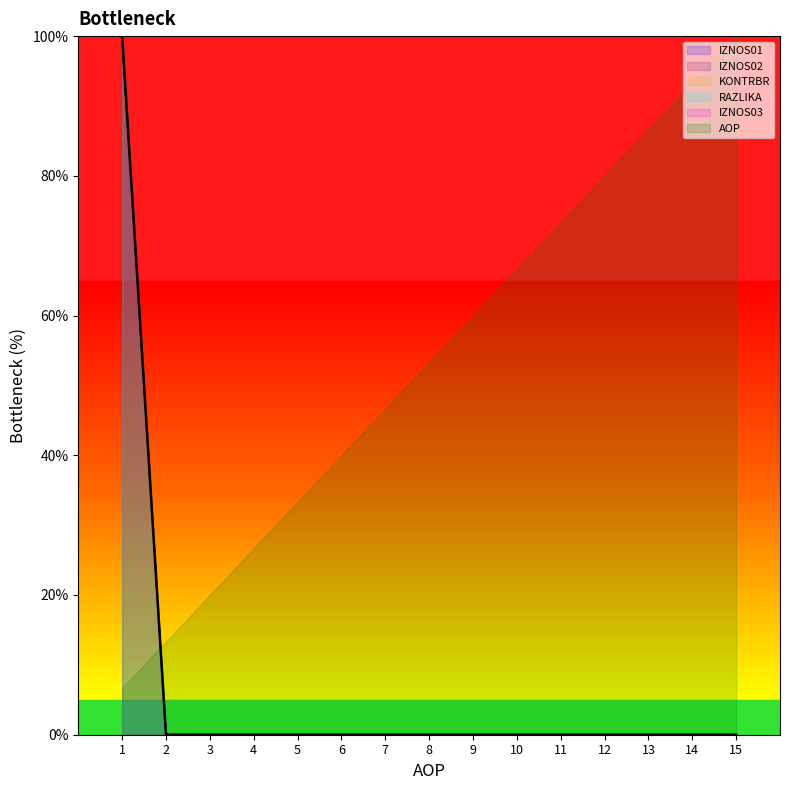

What is the sum of all IZNOS01 values?

100